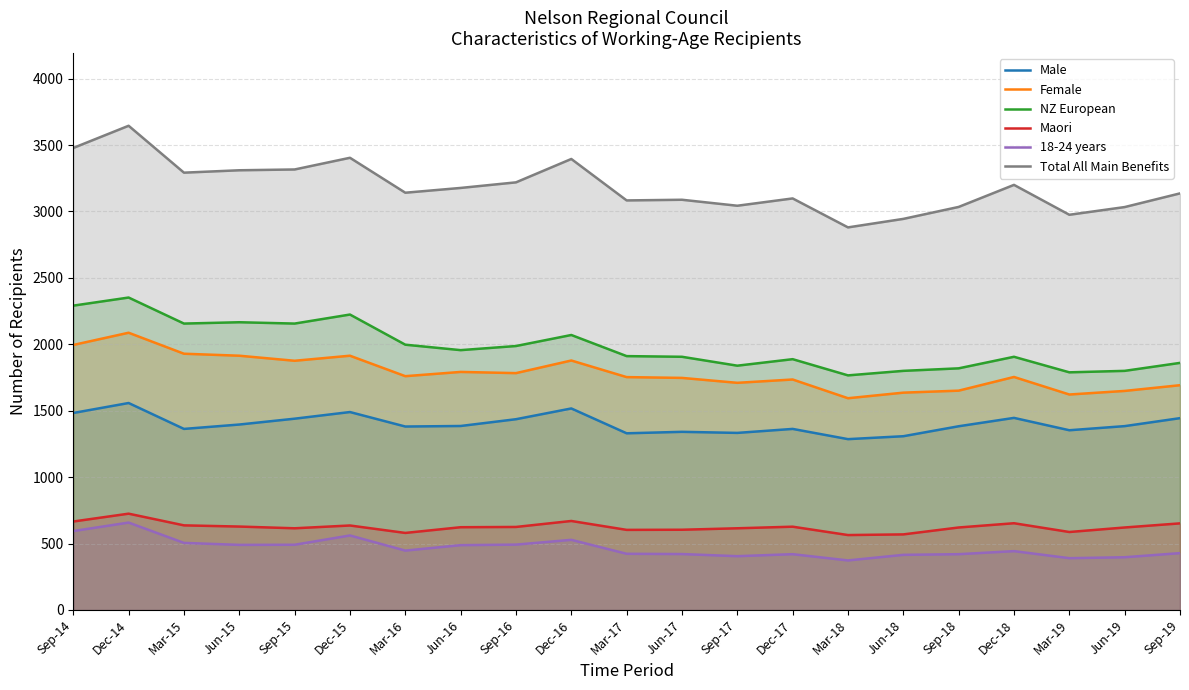

Where is the first local maximum for Male?

Dec-14